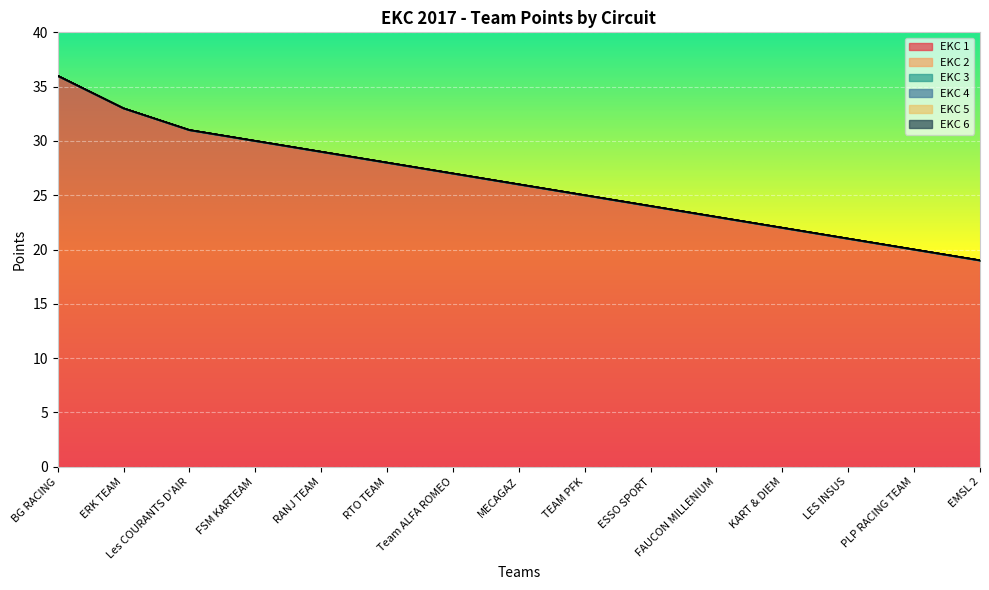

True or false: EKC 4 and EKC 6 cross at least once.

False